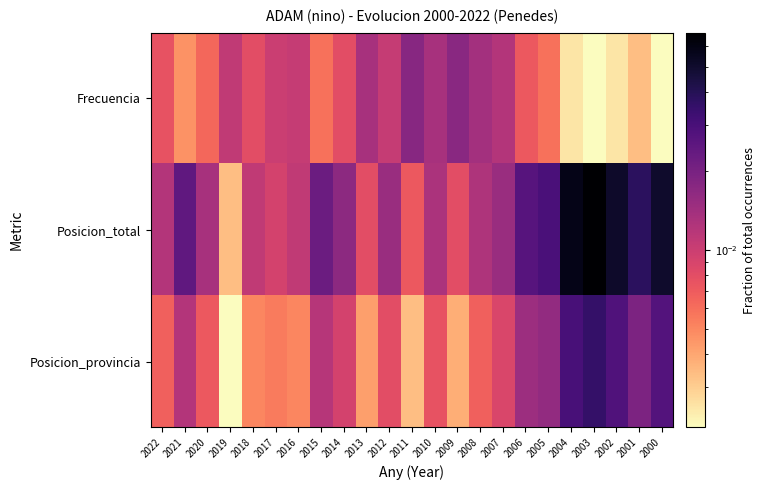

Which series has the largest total across all categories?

Posicion_total